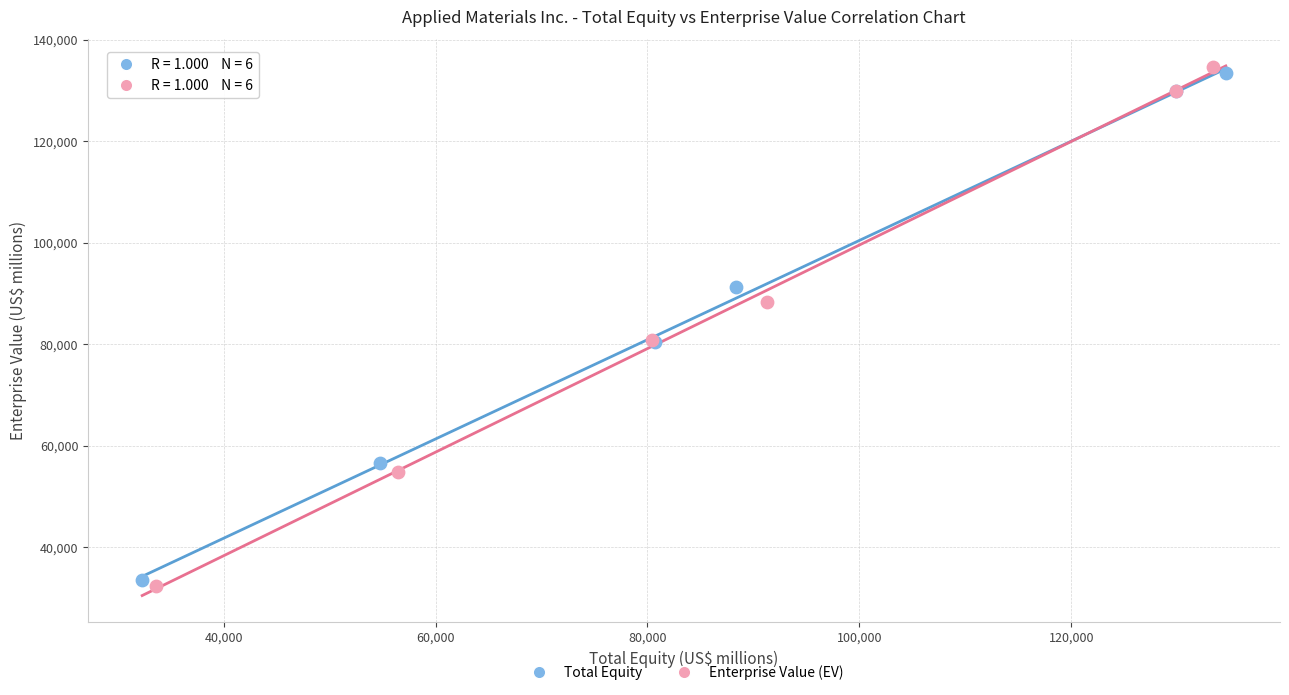

What are all the series names shown in the legend?

Total Equity, Enterprise Value (EV)